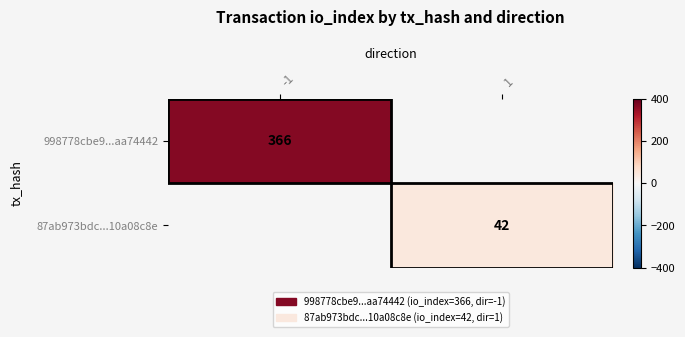

Is it true that 998778cbe9...aa74442 equals 129 at -1?

False